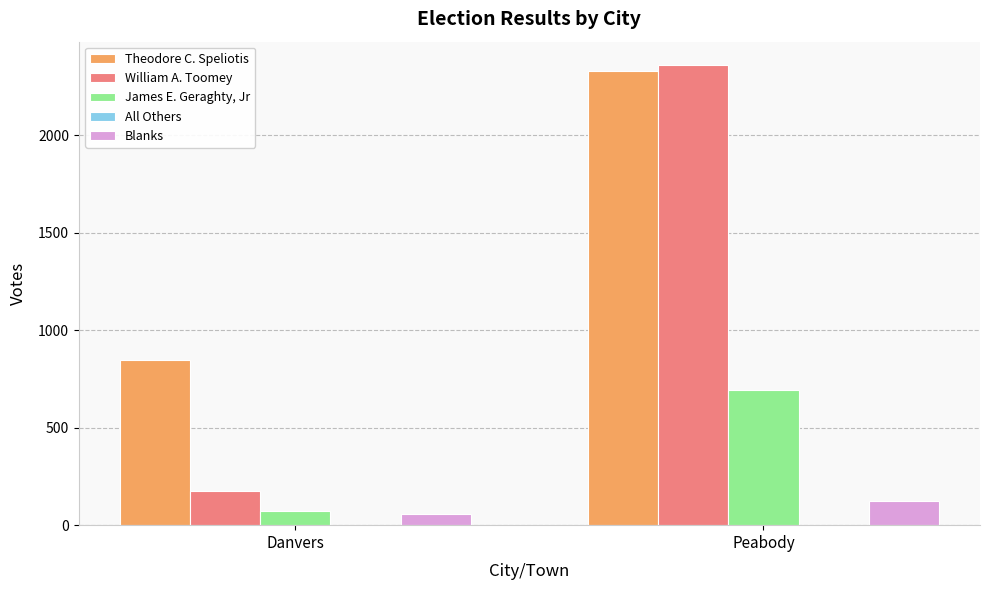

At which category does the chart reach its peak across all series?

Peabody